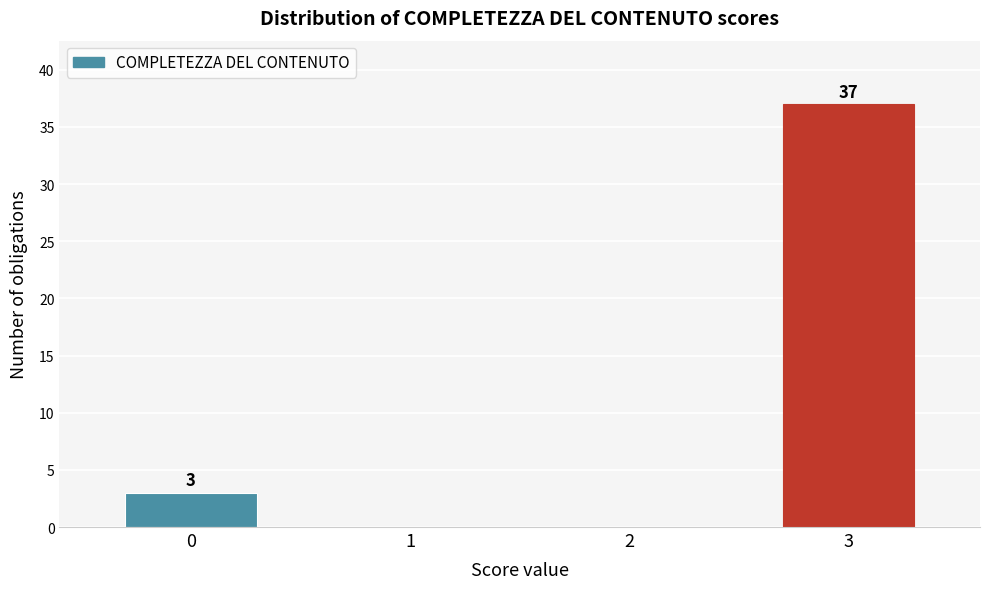

Reading left to right, list all the values displayed in this chart.

0=3	1=0	2=0	3=37